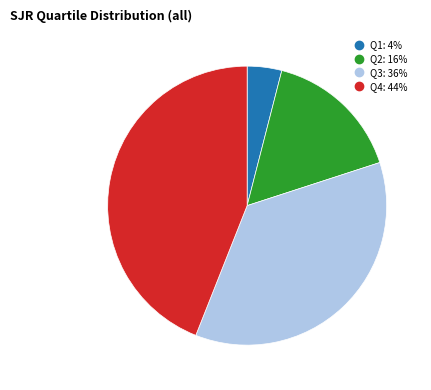

Between Q1 and Q2, which is larger?

Q2